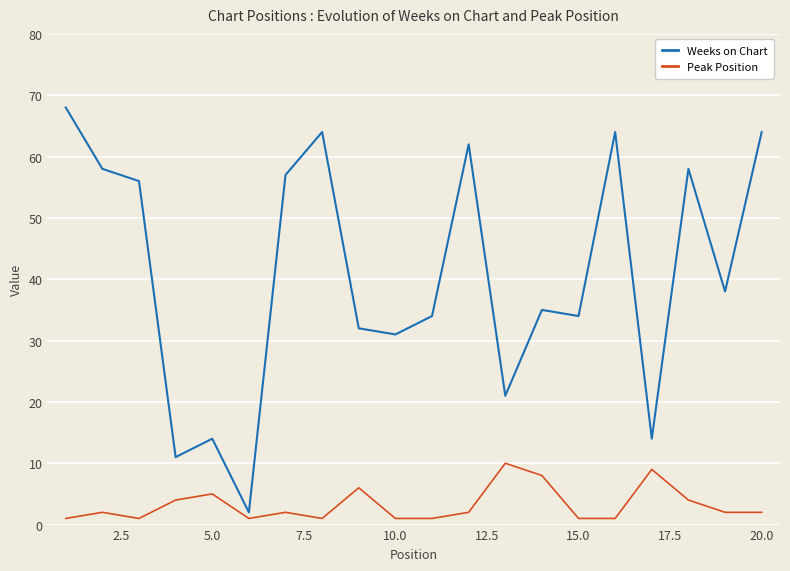

List the series in order of their overall mean, lowest first.

Peak Position, Weeks on Chart